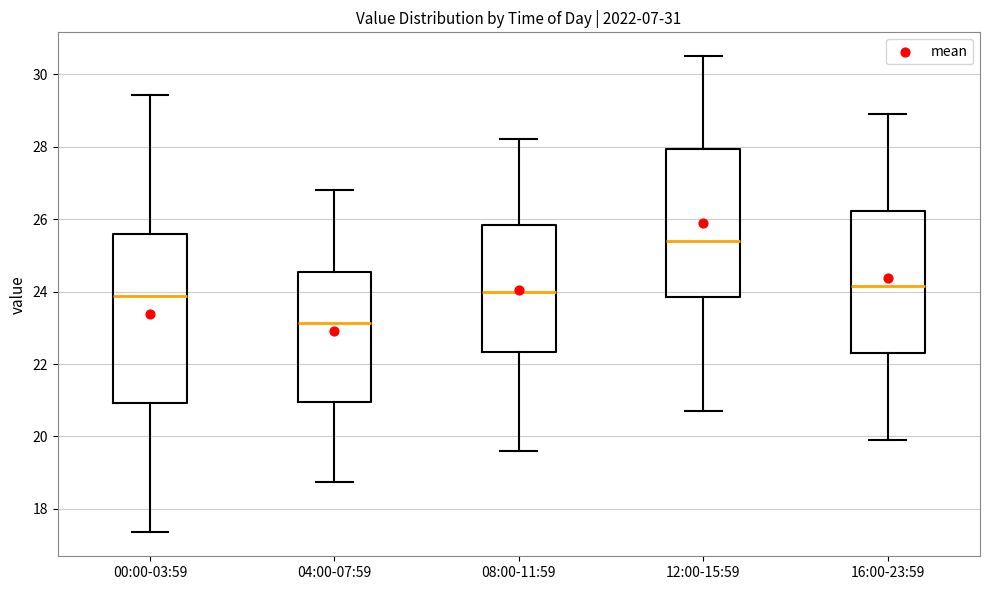

Where is the upper edge of the box for 08:00-11:59 on the y-axis? The values are not printed on the chart, so give them approximately, as read against the axis.

25.8